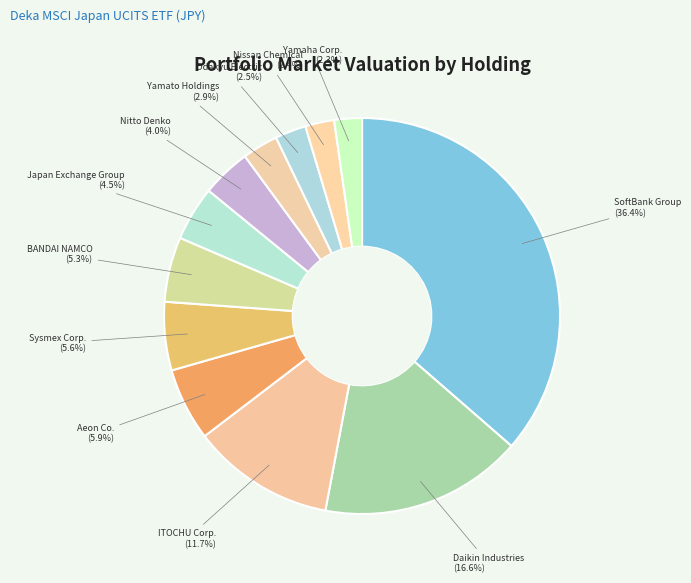

Between Aeon Co. and Odakyu Electric, which is larger?

Aeon Co.